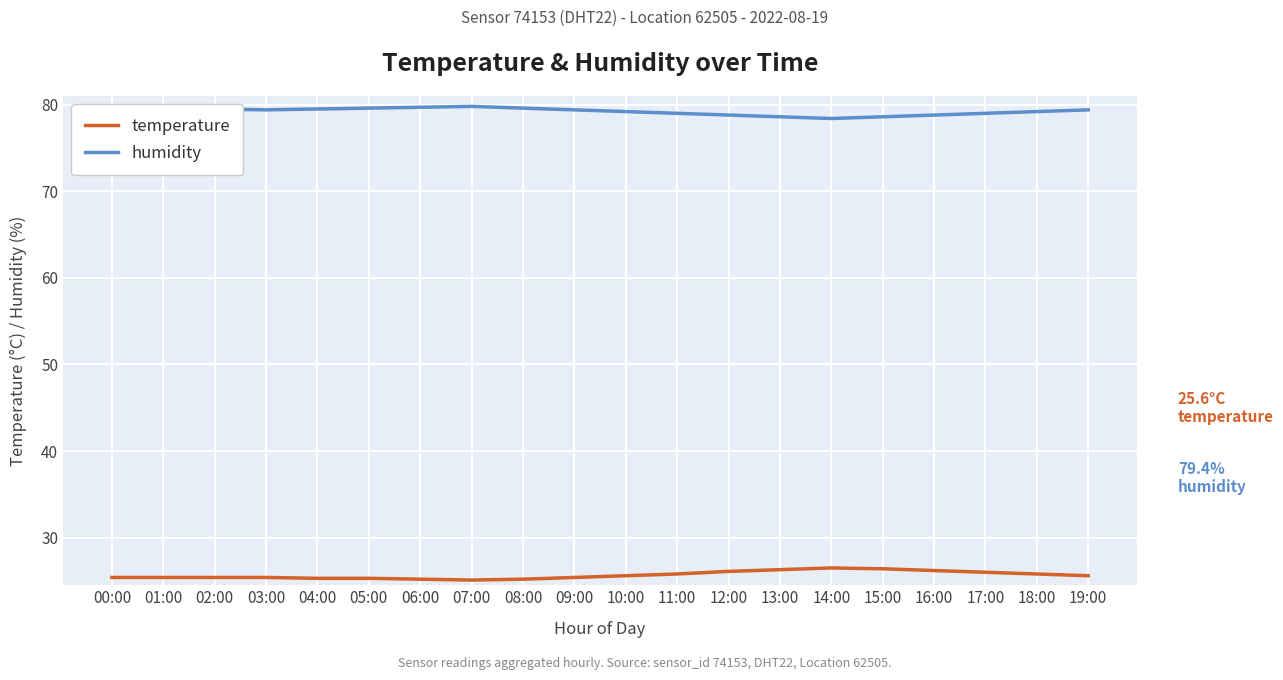

Is the value of humidity at 15:00 greater than the value of temperature at 19:00?

Yes